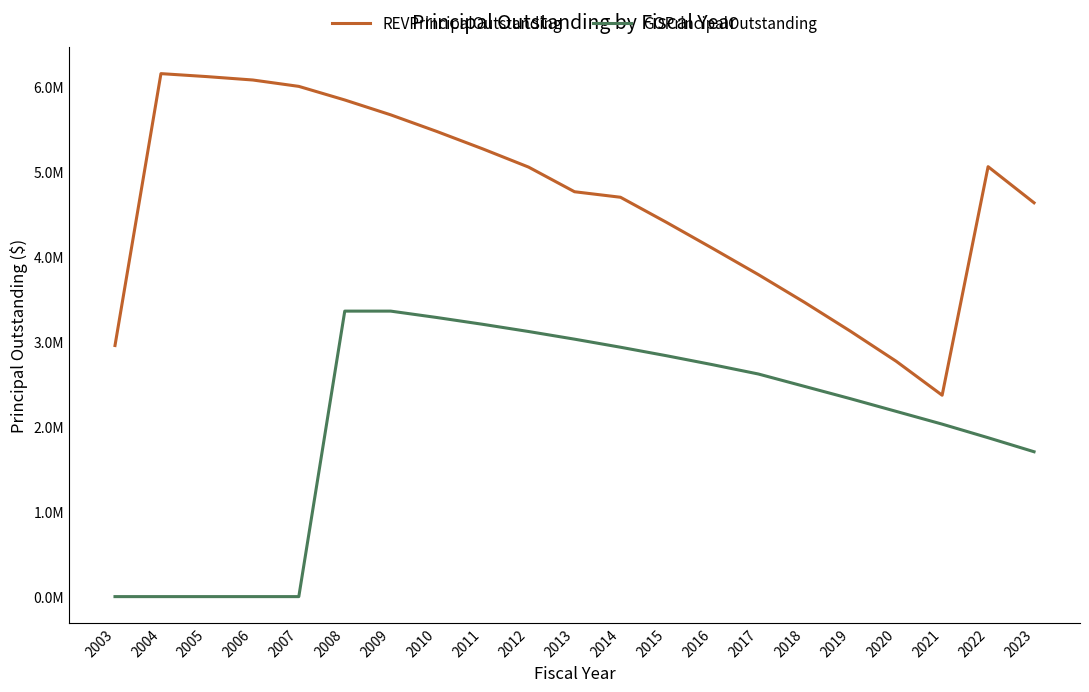

Rank the categories by REVPrincipalOutstanding value from highest to lowest.

2004, 2005, 2006, 2007, 2008, 2009, 2010, 2011, 2022, 2012, 2013, 2014, 2023, 2015, 2016, 2017, 2018, 2019, 2003, 2020, 2021